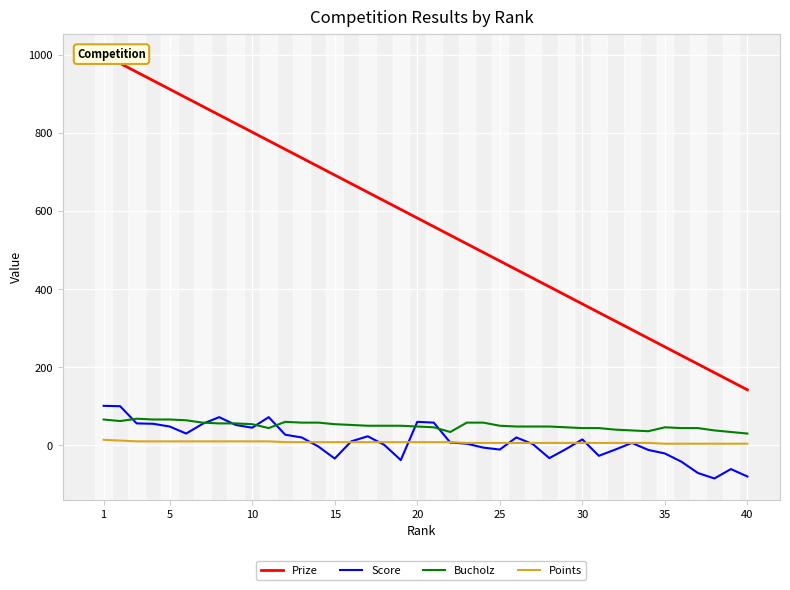

Reading left to right, list all the values displayed in this chart.

Prize: 1000	978	956	934	912	890	868	846	824	802	780	758	736	714	692	670	648	626	604	582	560	538	516	494	472	450	428	406	384	362	340	318	296	274	252	230	208	186	164	142
Score: 101	100	56	55	48	30	55	72	52	45	72	27	20	-3	-34	10	23	1	-38	60	58	7	4	-6	-11	20	3	-33	-10	15	-27	-11	6	-12	-21	-42	-71	-85	-61	-80
Bucholz: 66	62	68	66	66	64	58	56	56	54	44	60	58	58	54	52	50	50	50	48	46	34	58	58	50	48	48	48	46	44	44	40	38	36	46	44	44	38	34	30
Points: 14	12	10	10	10	10	10	10	10	10	10	8	8	8	8	8	8	8	8	8	8	8	6	6	6	6	6	6	6	6	6	6	6	6	4	4	4	4	4	4